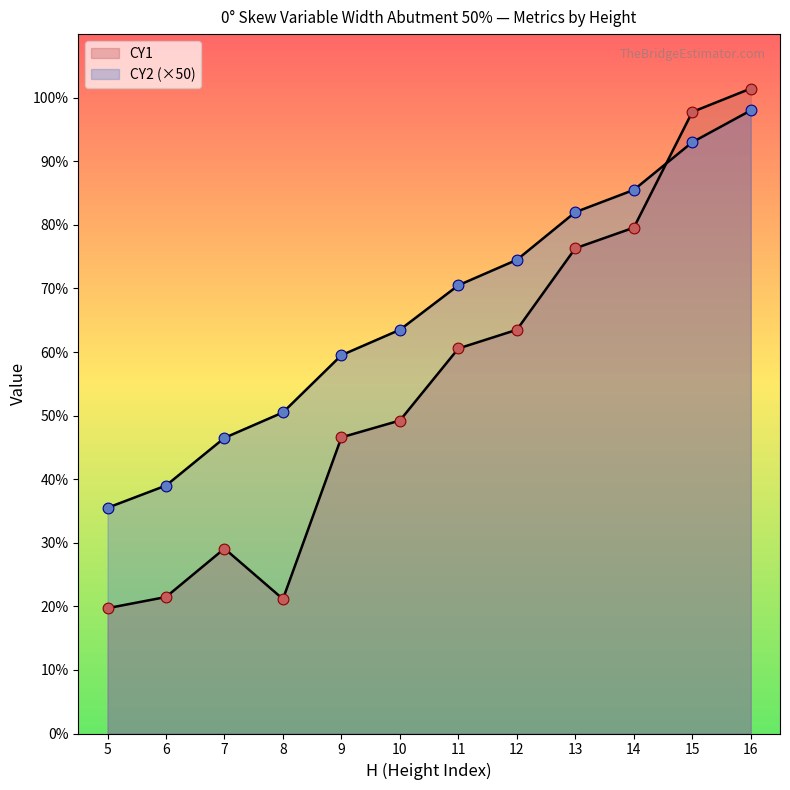

At how many categories does at least one series exceed 30?

12